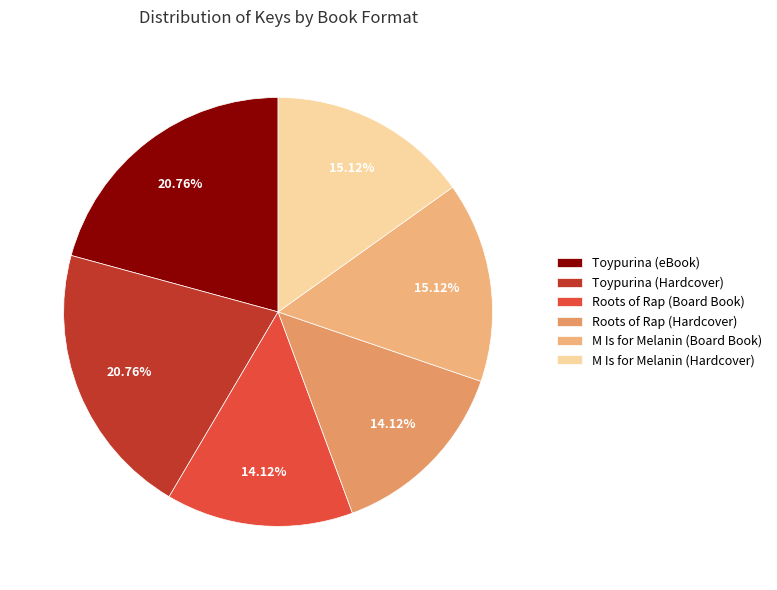

Is the sum of M Is for Melanin (Hardcover) and Toypurina (Hardcover) greater than half?

No